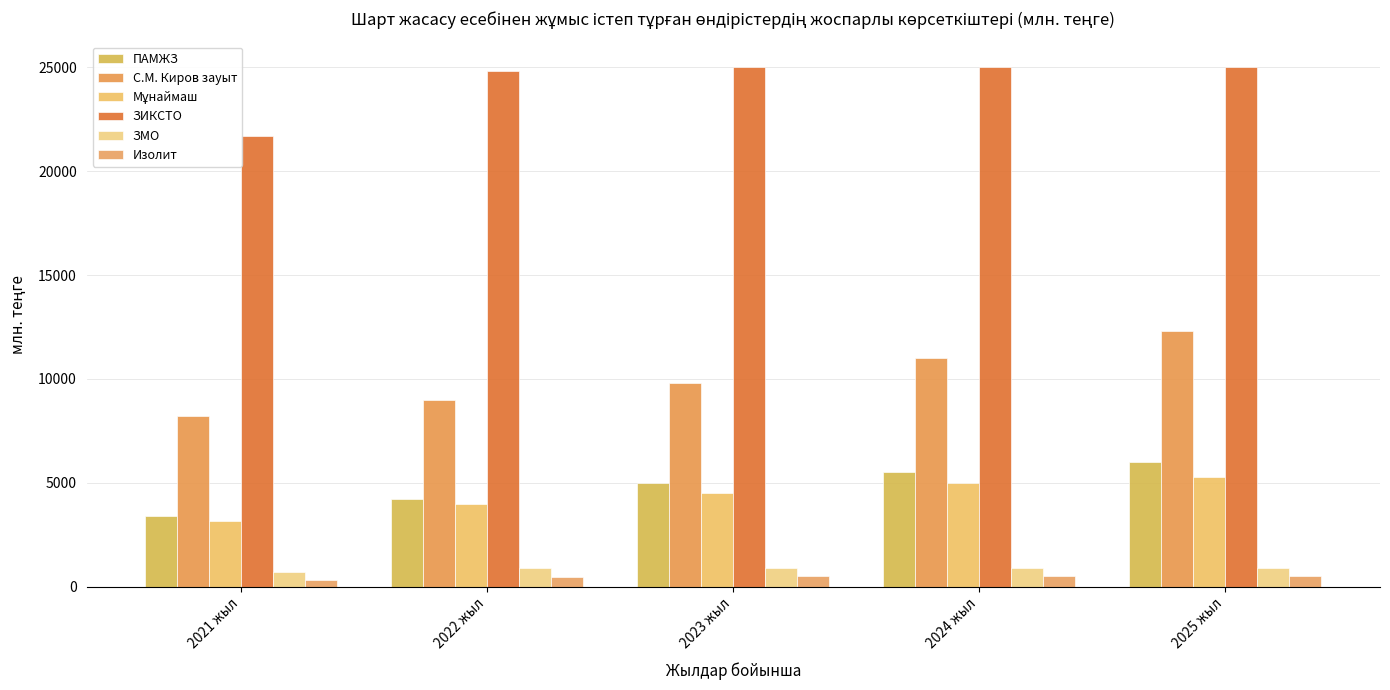

How many Мұнаймаш values are between 4000 and 5000?

3